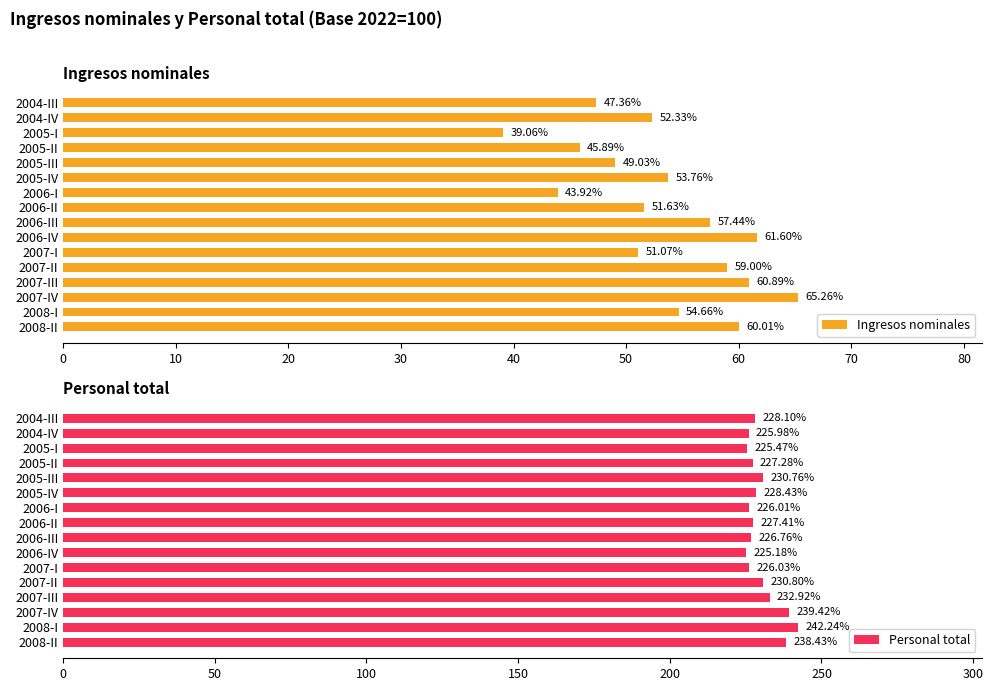

What is the average value of the Ingresos nominales series?

53.3